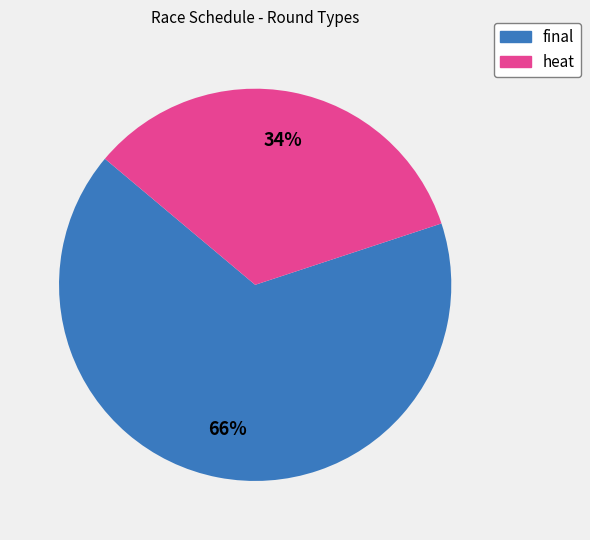

Which category has the smallest portion of the pie?

heat